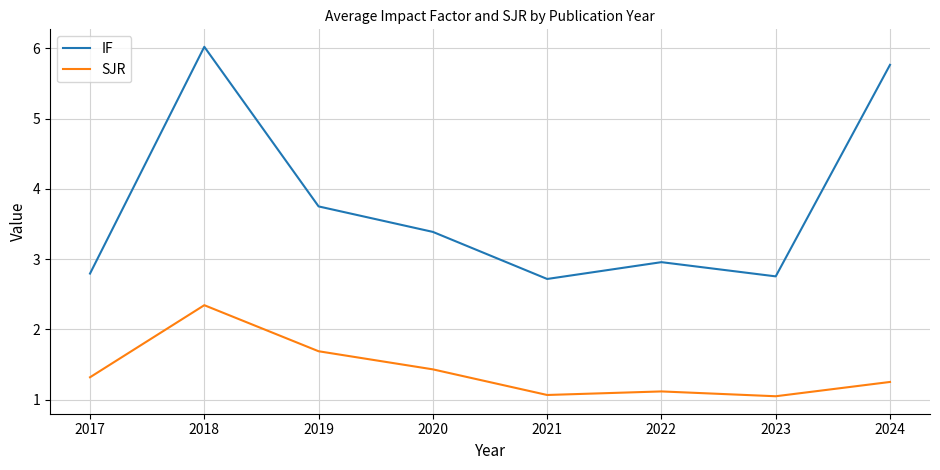

At which label is IF closest to 4?

2019